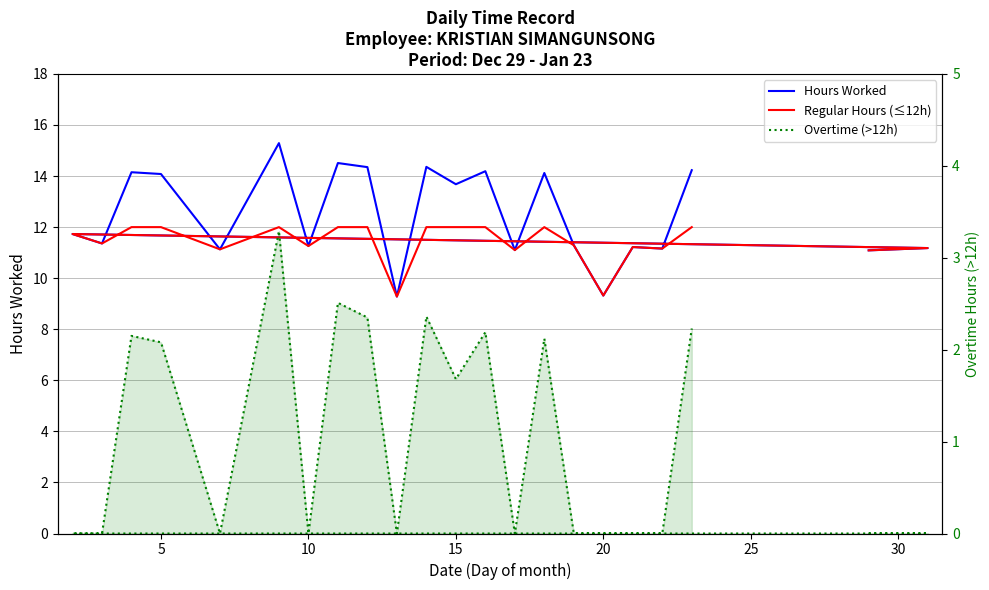

What is the maximum value shown in the chart?

15.3